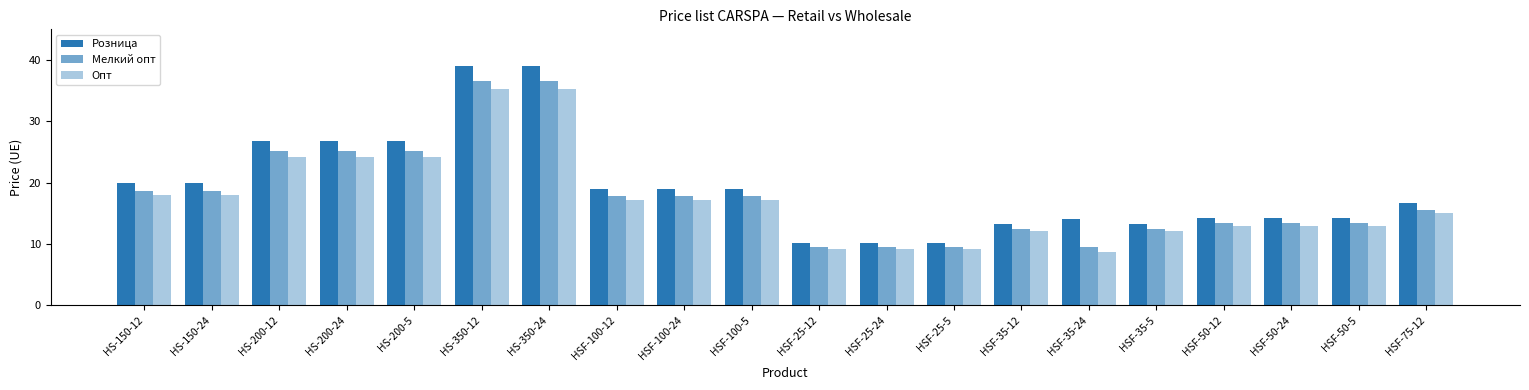

How many data points in Мелкий опт are less than 17?

10